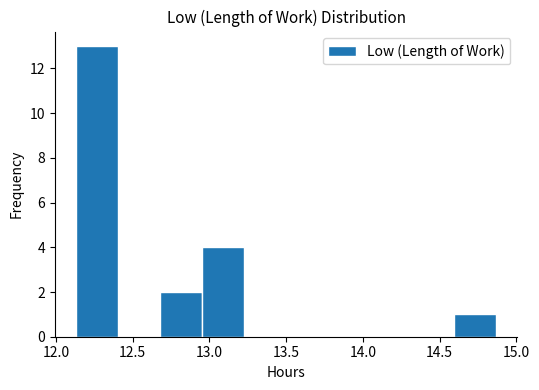

Which range on the x-axis has the tallest bar?

12.15 to 12.40